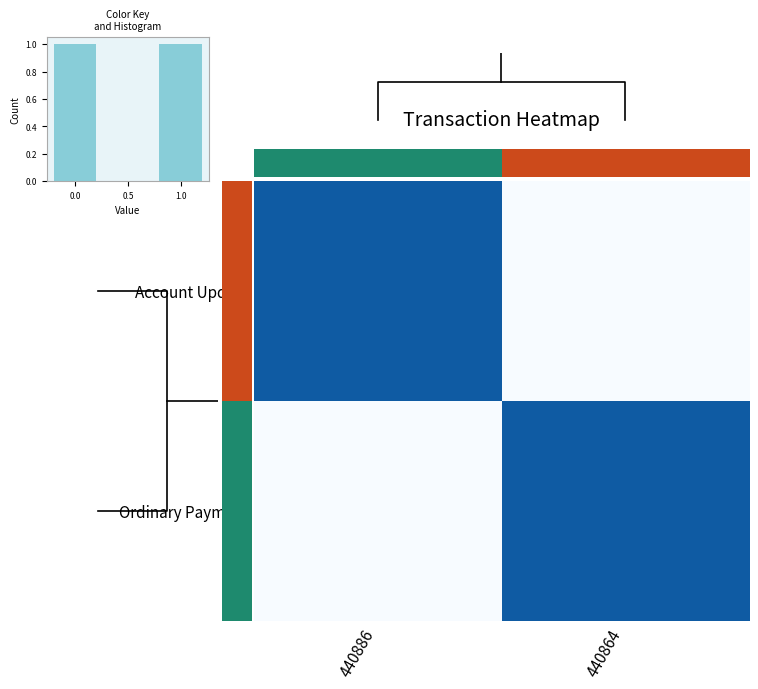

Reading right to left, what are all the values shown in this chart?

Account Update: 440864=0	440886=1
Ordinary Payment: 440864=1	440886=0